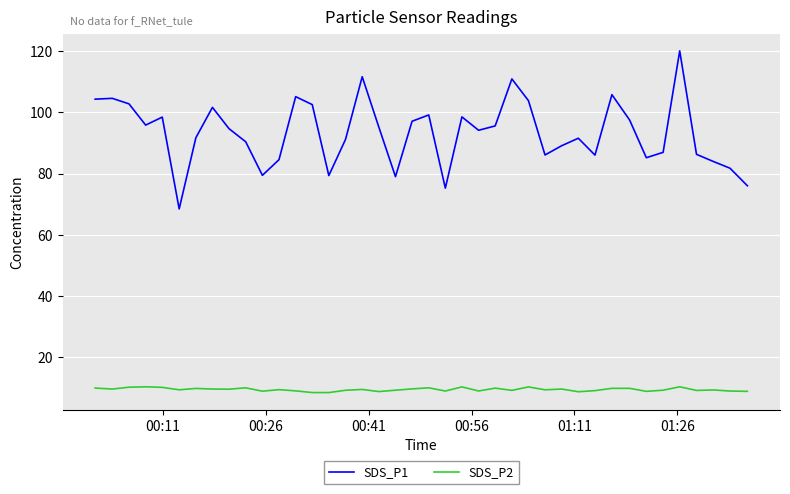

List the series in order of their peak value, highest first.

SDS_P1, SDS_P2